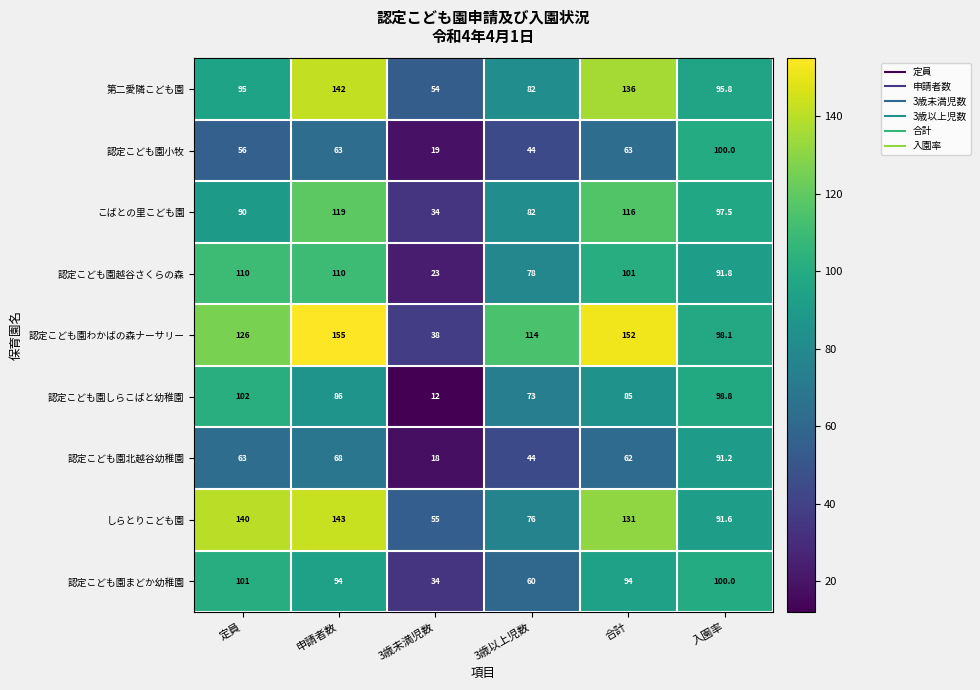

Which category has the highest value across all series?

申請者数